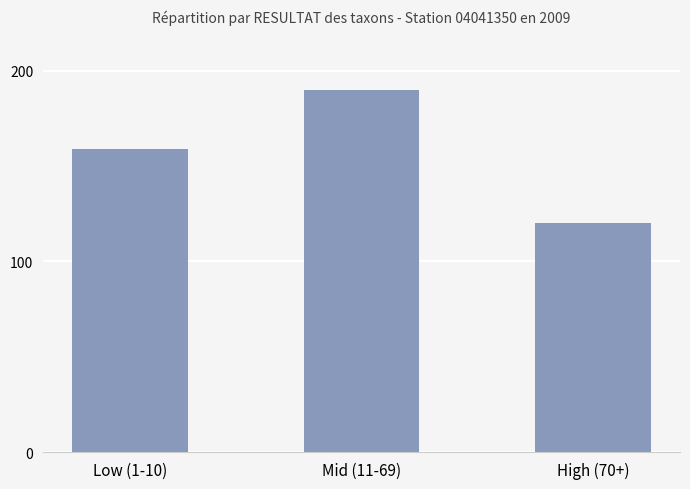

What is the average value?

156